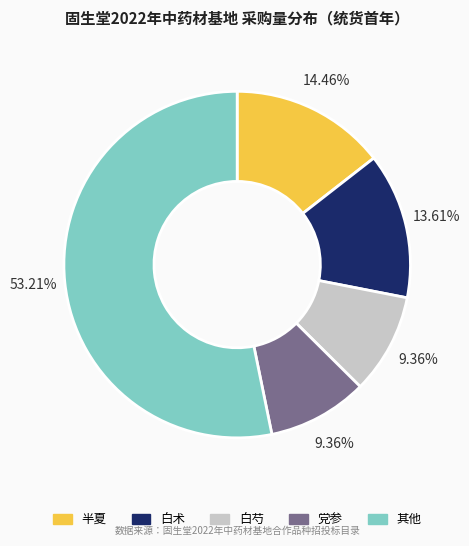

How many segments does this pie chart have?

5